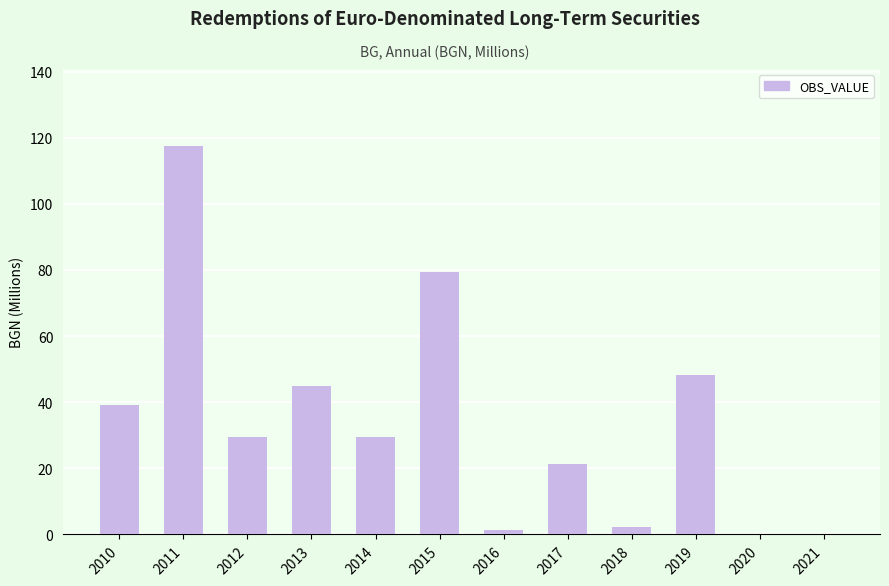

What is the sum of all values?

412.7